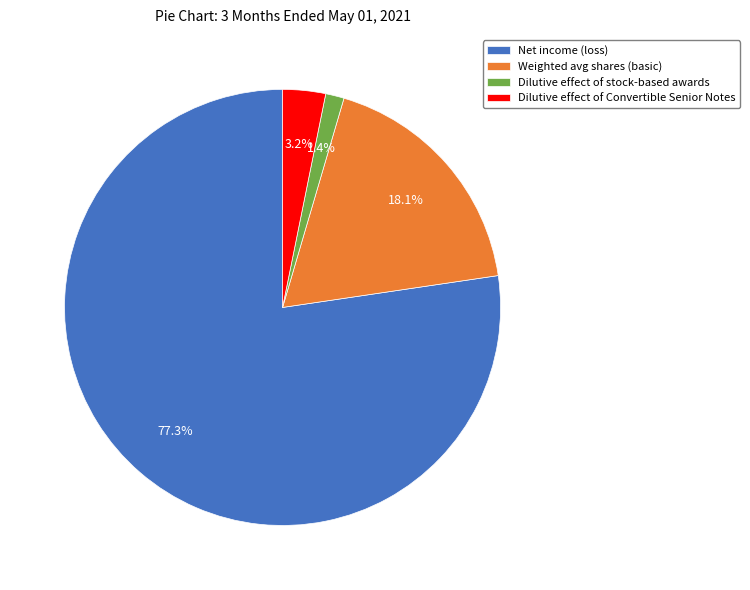

Does any single category account for the majority?

Yes